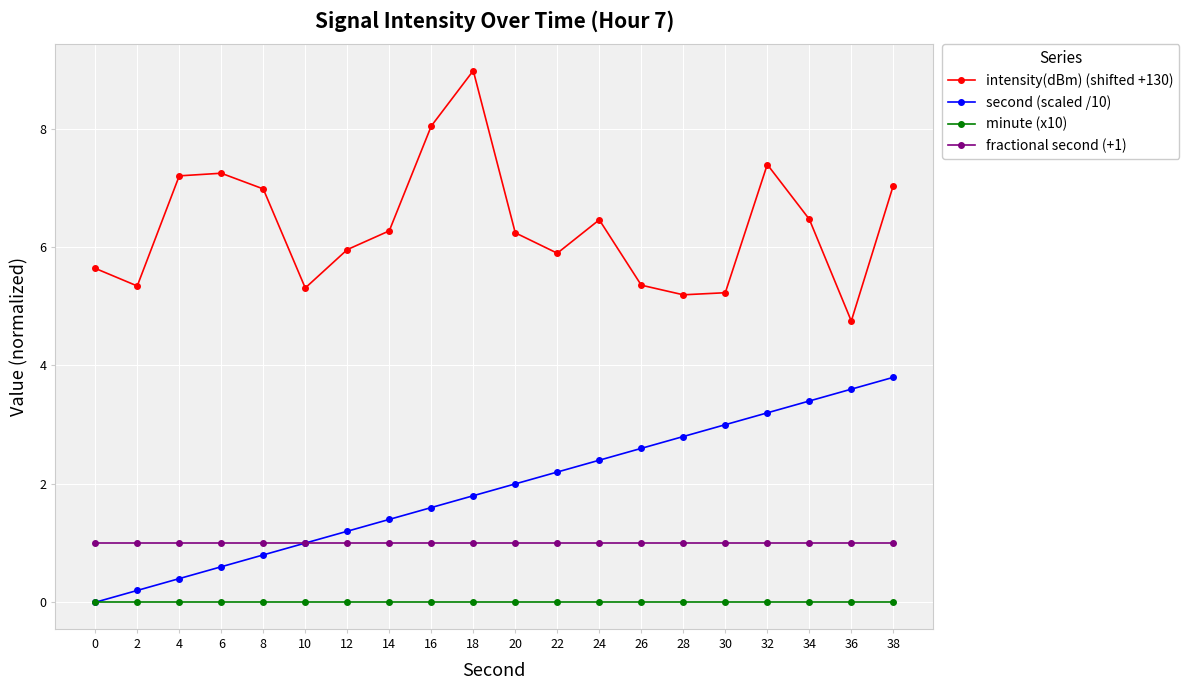

What is the difference between the highest and lowest values at 32?

7.4